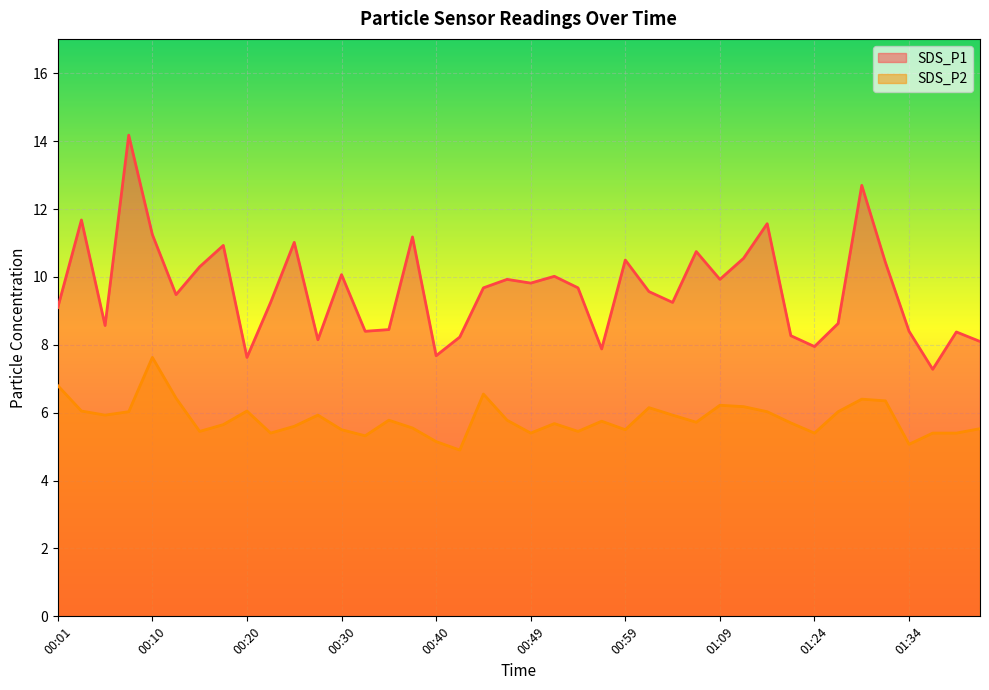

What is the minimum value shown in the chart?

4.9